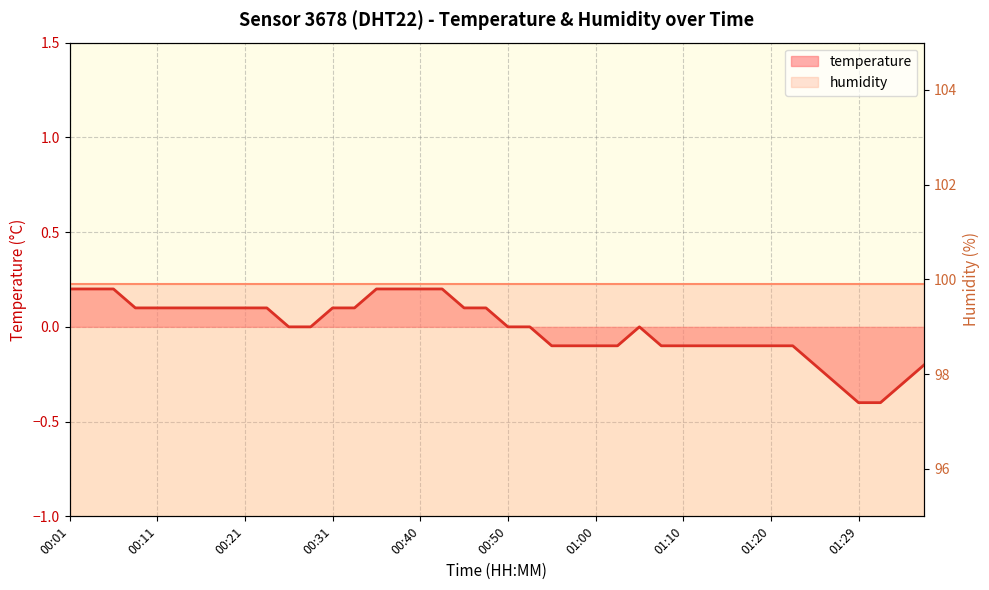

What is the difference between the second highest and minimum values?

0.6